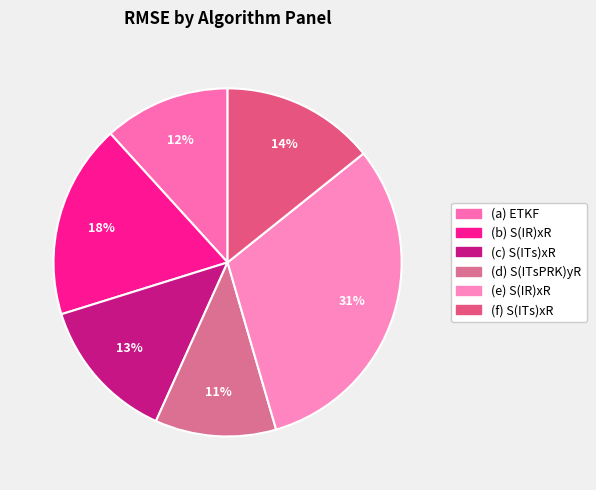

What is the change in value from (b) S(IR)xR to (f) S(ITs)xR?

-0.1